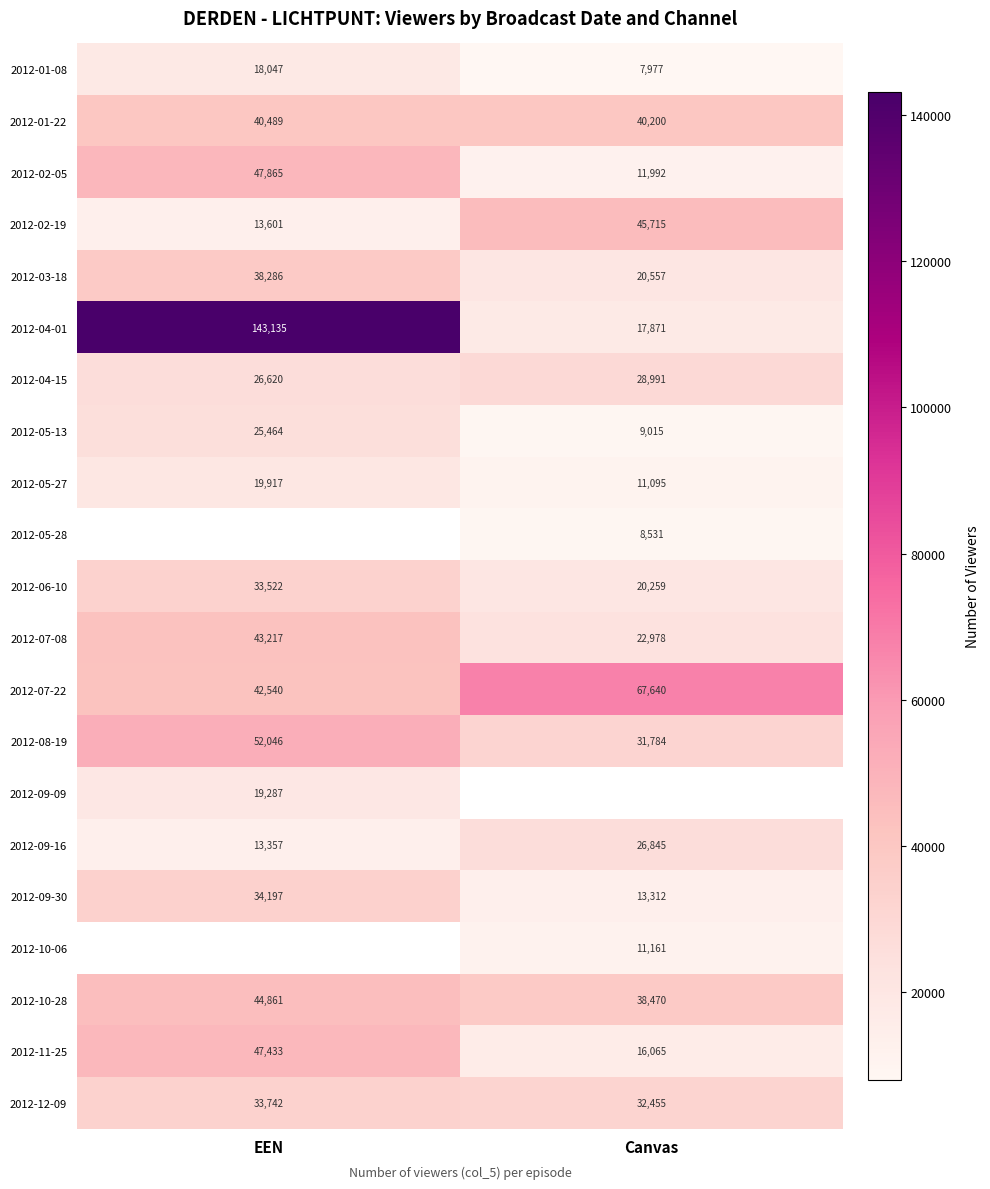

Which has a higher value, Canvas or EEN?

EEN